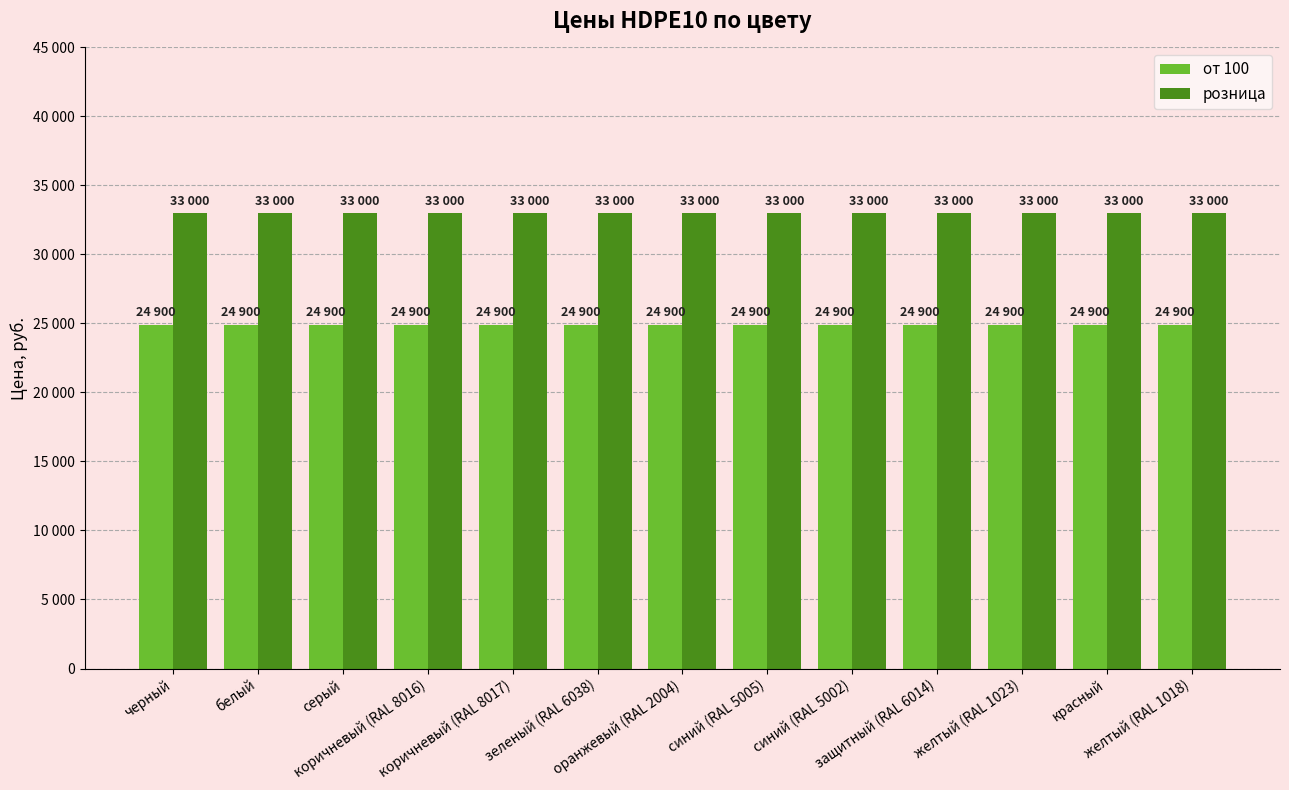

What is the sum of all розница values?

429000